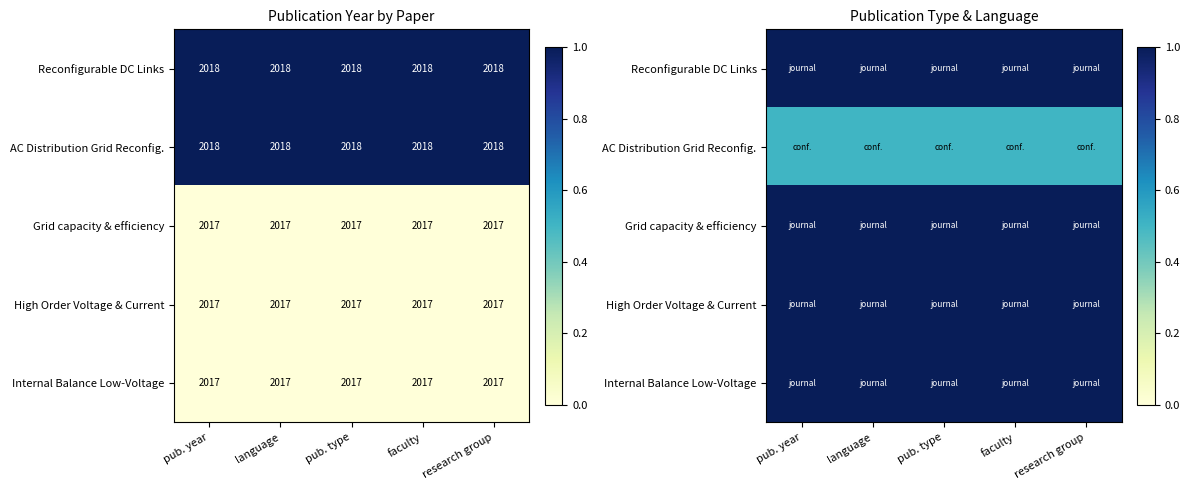

How many series are shown in this chart?

5